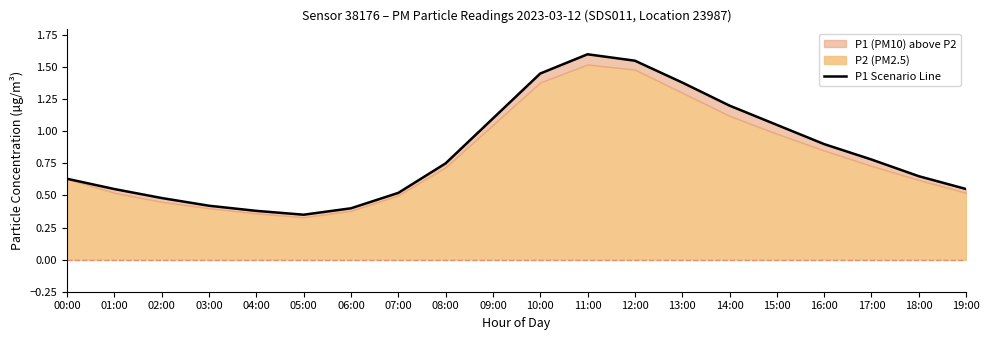

At which label is the value closest to 0?

05:00